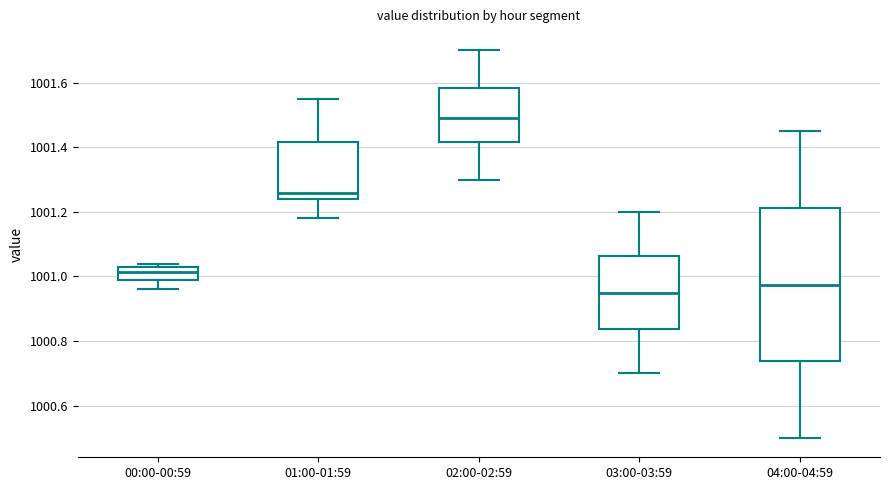

Reading left to right, transcribe this box plot: for each box, give where its median line is, the range the box spans, and where its two whiskers end, as read against the y-axis. The values are not printed on the chart, so give them approximately, as read against the axis.

00:00-00:59: median 1001.02, box 1001.00 to 1001.04, whiskers 1000.96 to 1001.04 (just above the box's upper edge)
01:00-01:59: median 1001.26, box 1001.24 to 1001.42, whiskers 1001.18 to 1001.56
02:00-02:59: median 1001.50, box 1001.42 to 1001.58, whiskers 1001.30 to 1001.70
03:00-03:59: median 1000.96, box 1000.84 to 1001.06, whiskers 1000.70 to 1001.20
04:00-04:59: median 1000.98, box 1000.74 to 1001.22, whiskers 1000.50 to 1001.46